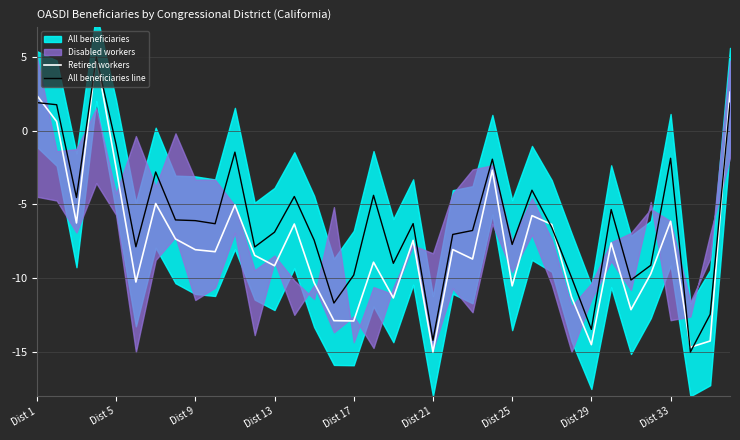

Rank the series at 27 from highest to lowest value.

All beneficiaries line, Retired workers